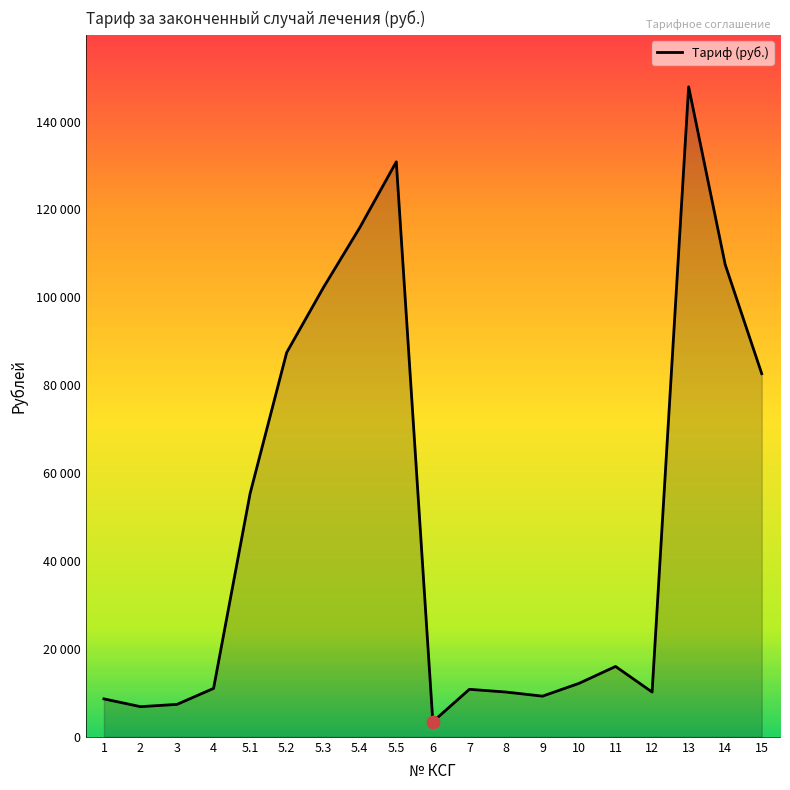

Is this an area chart (filled region under the line)?

Yes